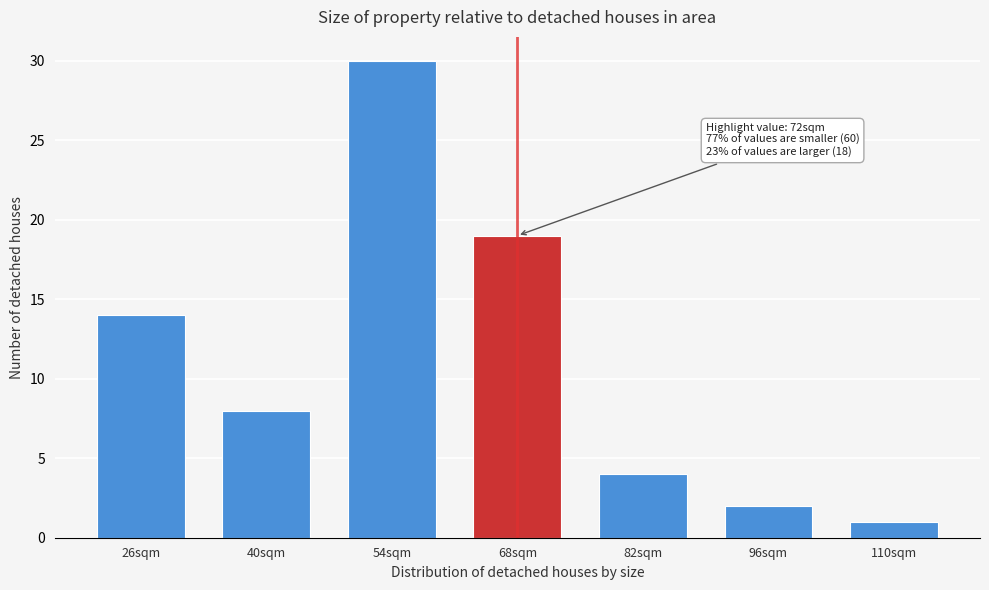

Reading right to left, extract all data points from this chart.

110sqm=1	96sqm=2	82sqm=4	68sqm=19	54sqm=30	40sqm=8	26sqm=14